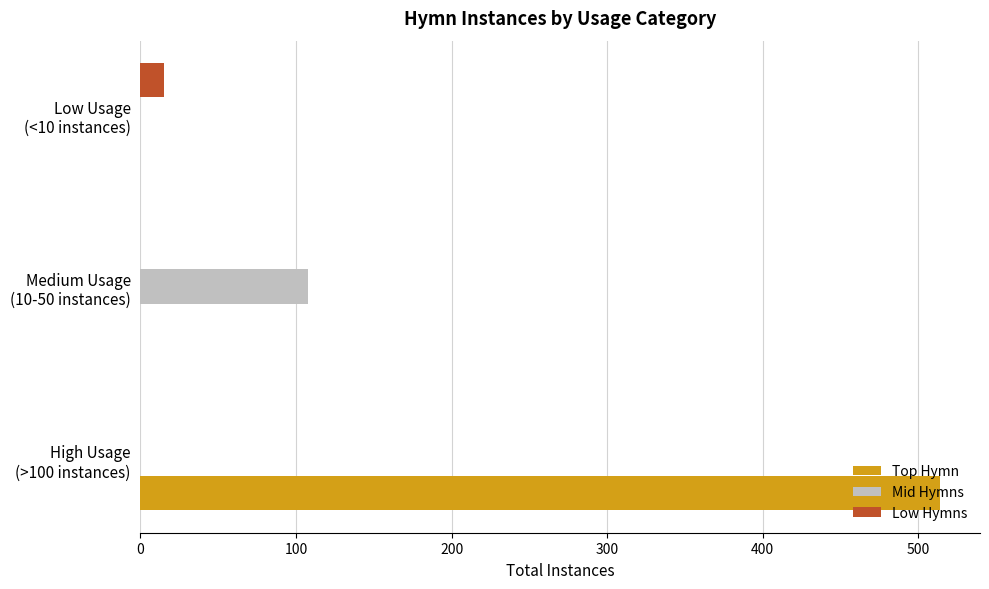

What is the highest value of the Mid Hymns series?

108